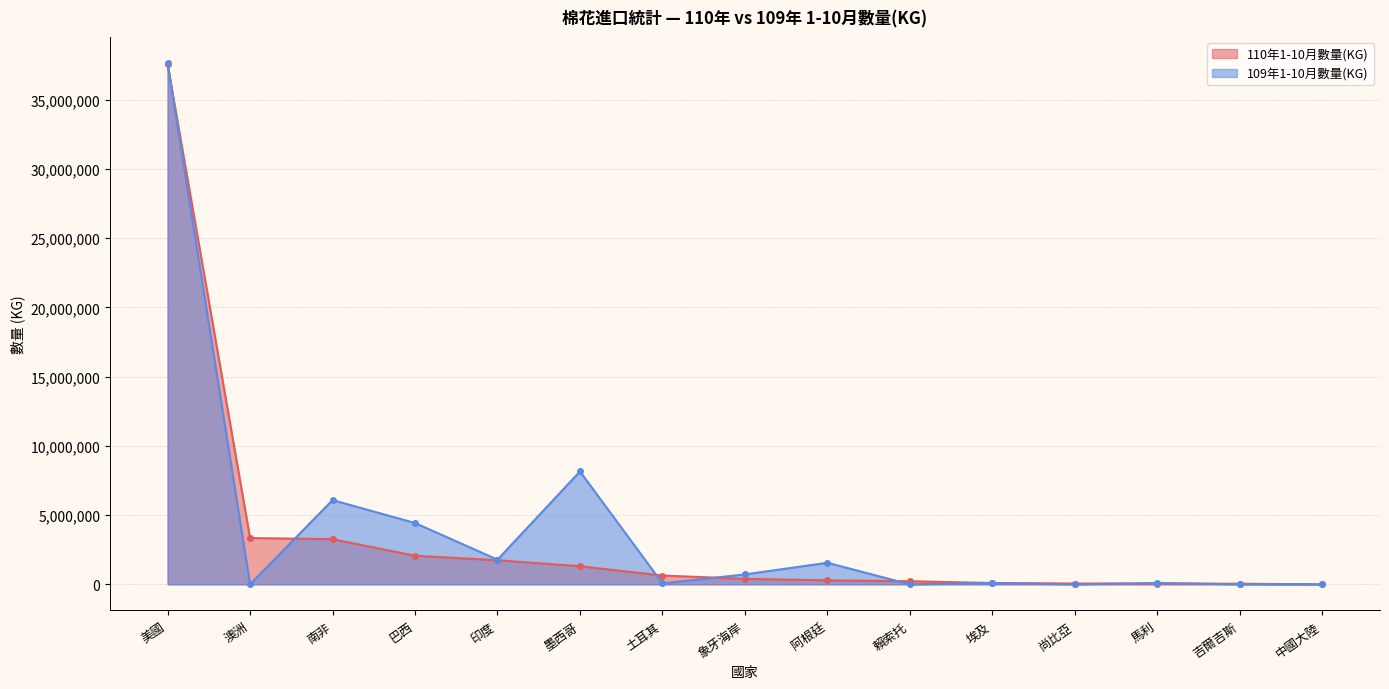

What is the sum of all 110年1-10月數量(KG) values?

51061112